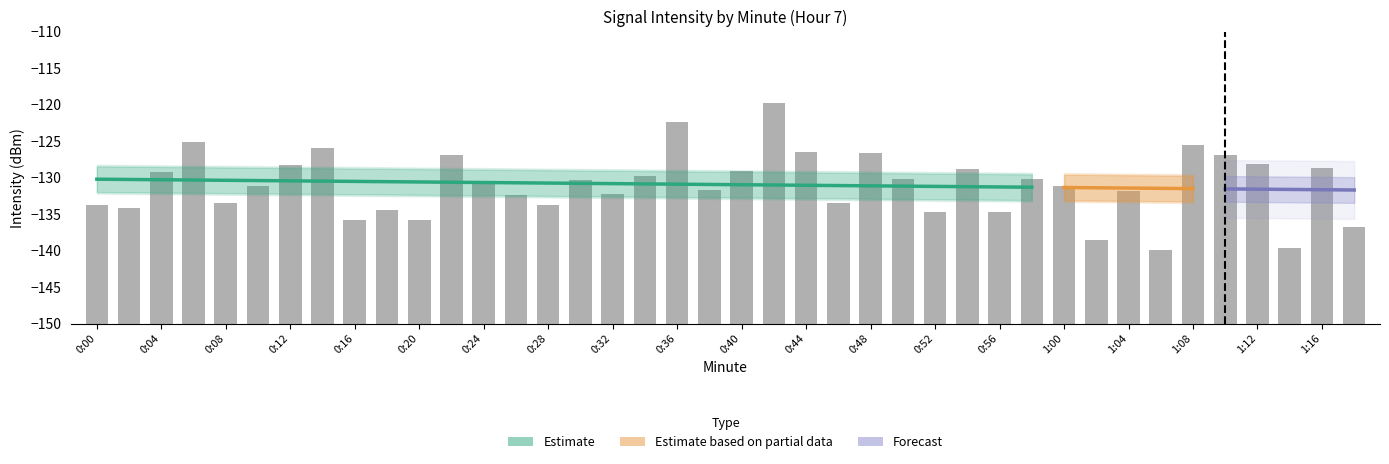

What is the change in value from 0:40 to 1:12?

+1.1